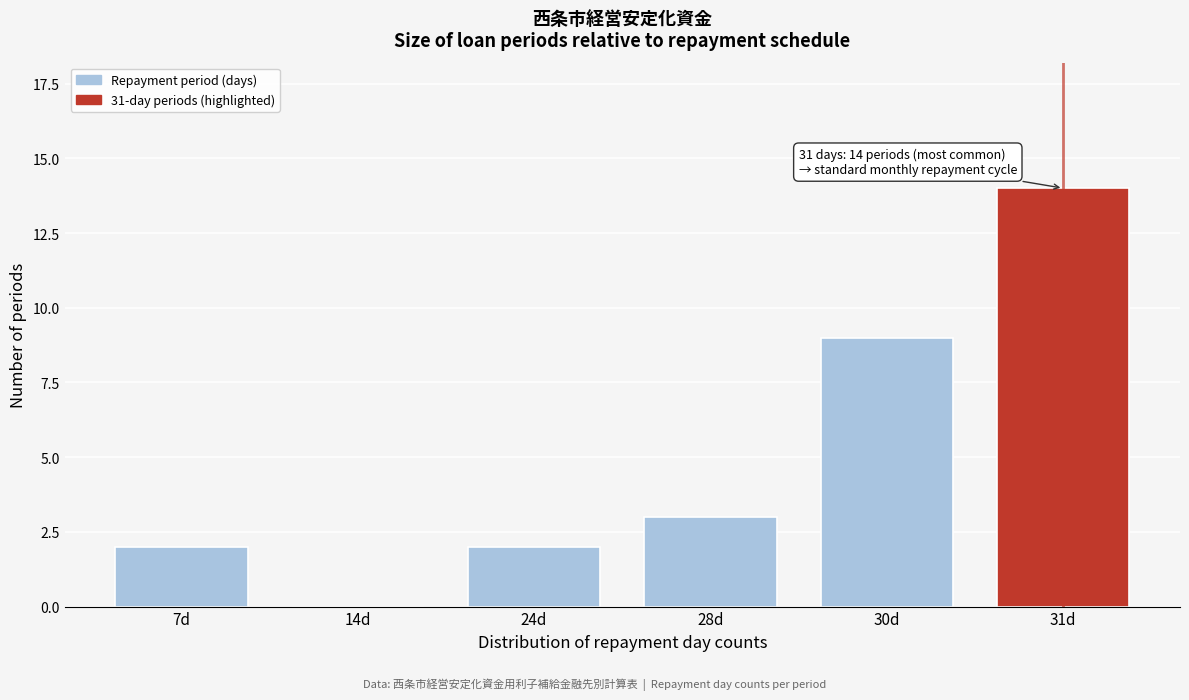

Reading left to right, extract all data points from this chart.

7d=2	14d=0	24d=2	28d=3	30d=9	31d=14